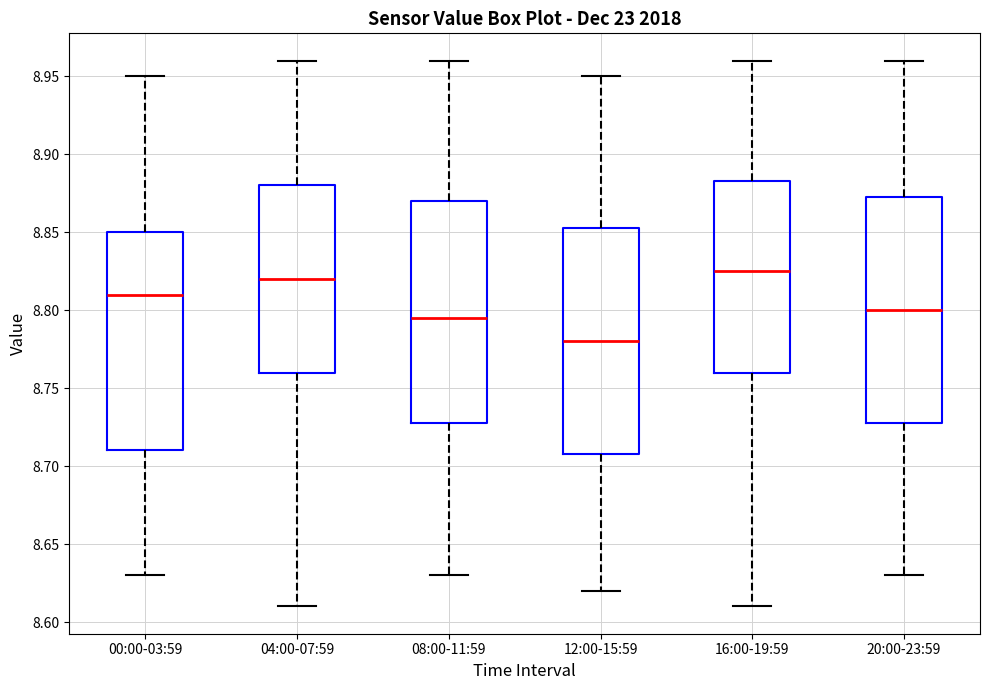

Reading left to right, read every box against the y-axis: the position of its median line, the range the box covers, and the ends of its whiskers. The values are not printed on the chart, so give them approximately, as read against the axis.

00:00-03:59: median 8.810, box 8.710 to 8.850, whiskers 8.630 to 8.950
04:00-07:59: median 8.820, box 8.760 to 8.880, whiskers 8.610 to 8.960
08:00-11:59: median 8.795, box 8.730 to 8.870, whiskers 8.630 to 8.960
12:00-15:59: median 8.780, box 8.710 to 8.855, whiskers 8.620 to 8.950
16:00-19:59: median 8.825, box 8.760 to 8.885, whiskers 8.610 to 8.960
20:00-23:59: median 8.800, box 8.730 to 8.875, whiskers 8.630 to 8.960